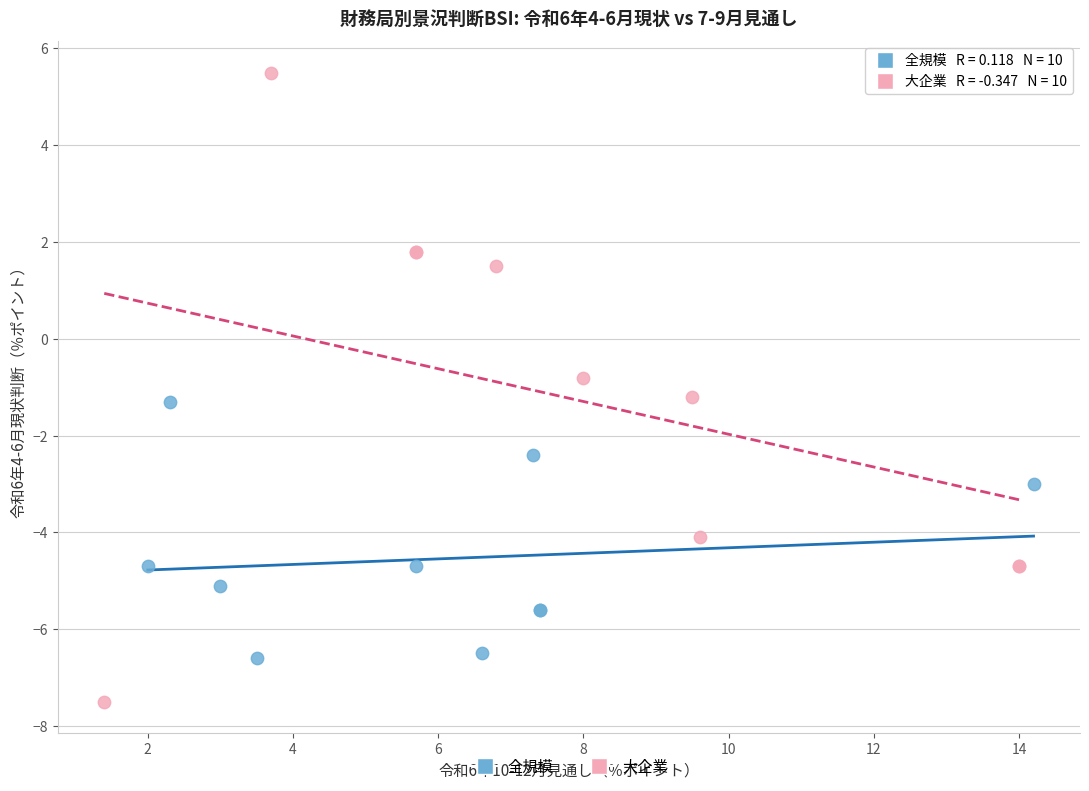

Which series contains the highest Y value?

大企業